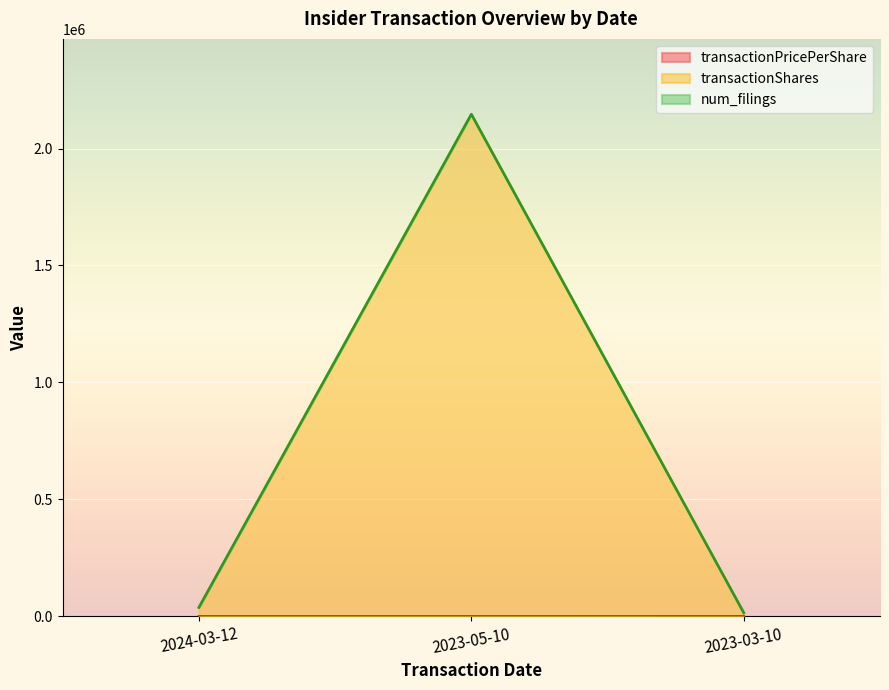

At which label is transactionPricePerShare closest to 26?

2024-03-12